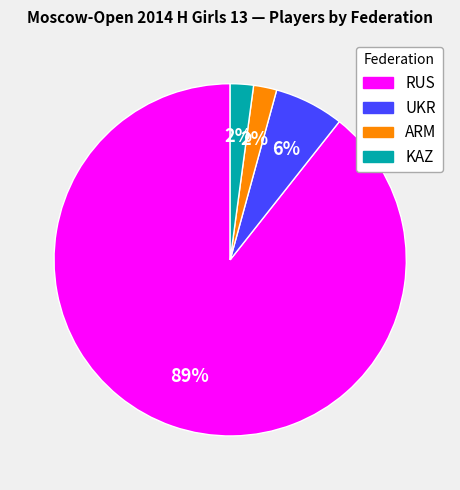

To the nearest percent, what percentage of the pie is ARM?

2%